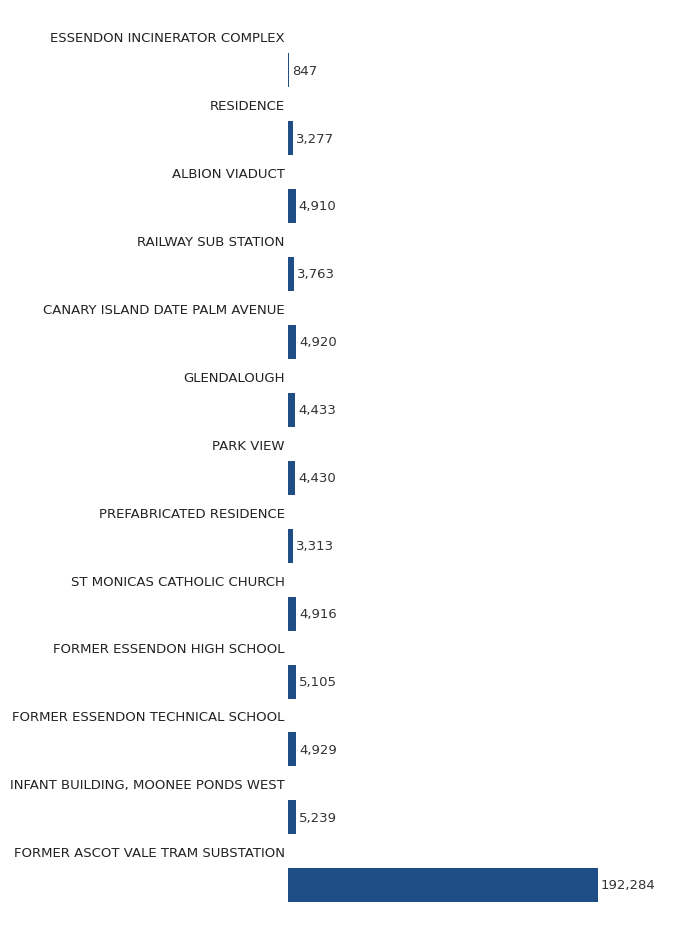

How many data points does each series have?

13